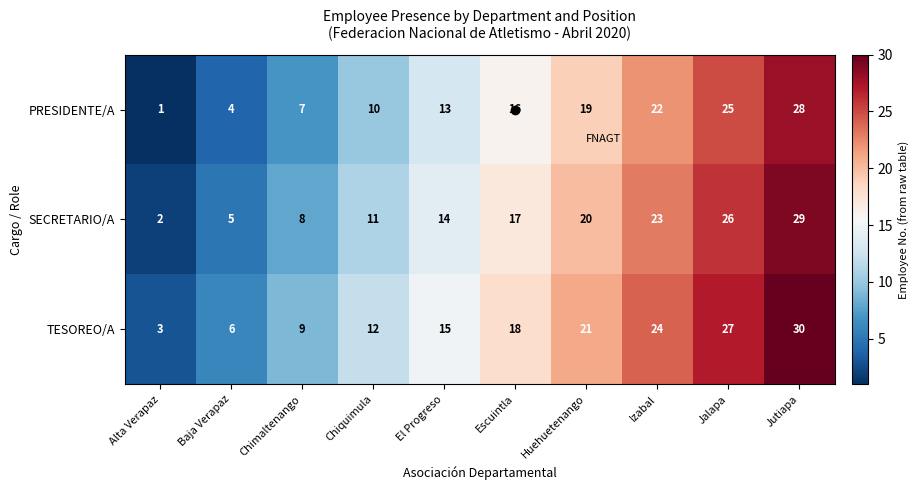

Where is SECRETARIO/A nearest to the value 15?

El Progreso